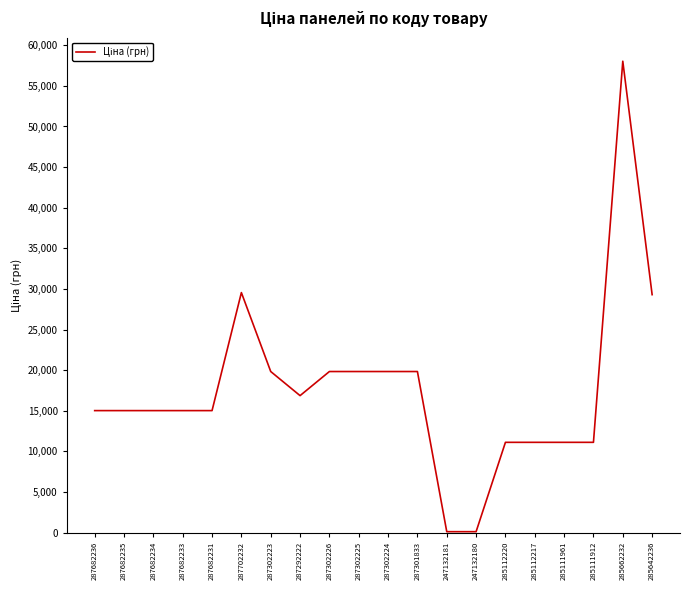

Read the value at 287682234.

15019.2